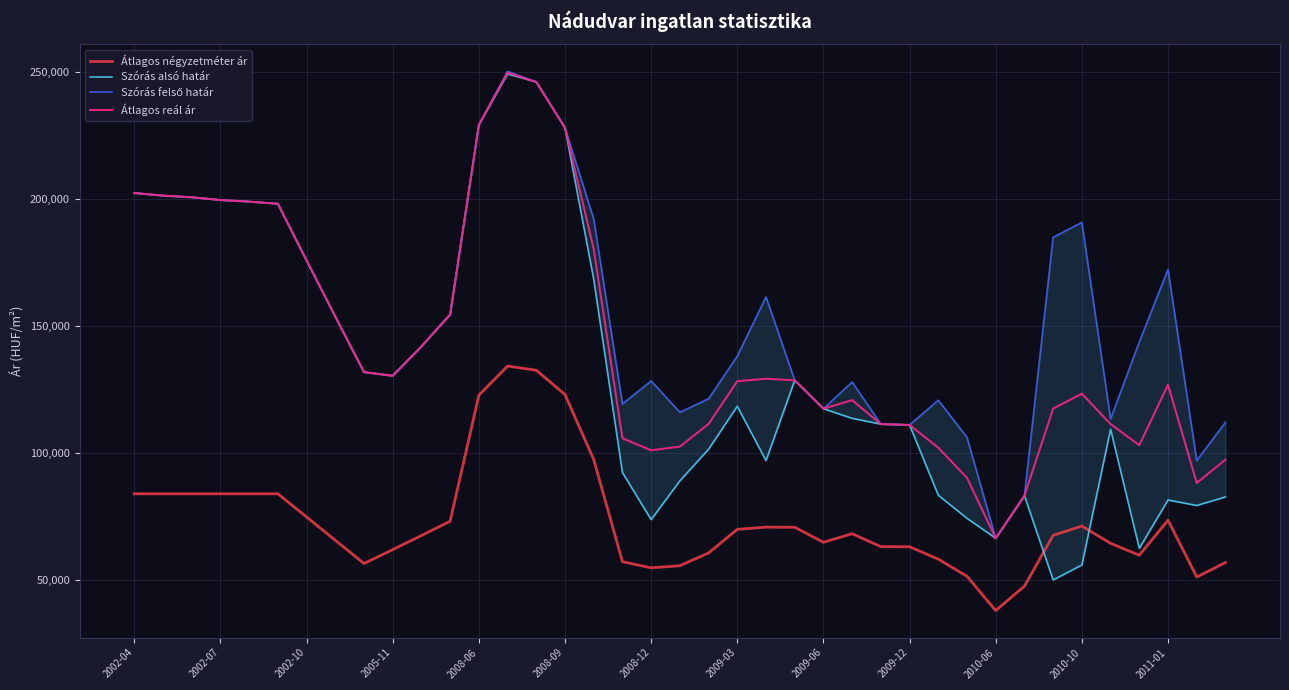

At how many categories does at least one series exceed 165376?

15